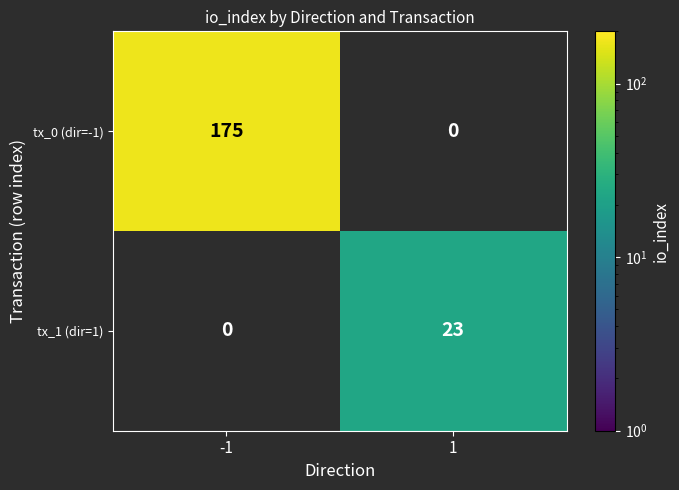

The tx_0 (dir=-1) series shows 175 at -1. True or false?

True